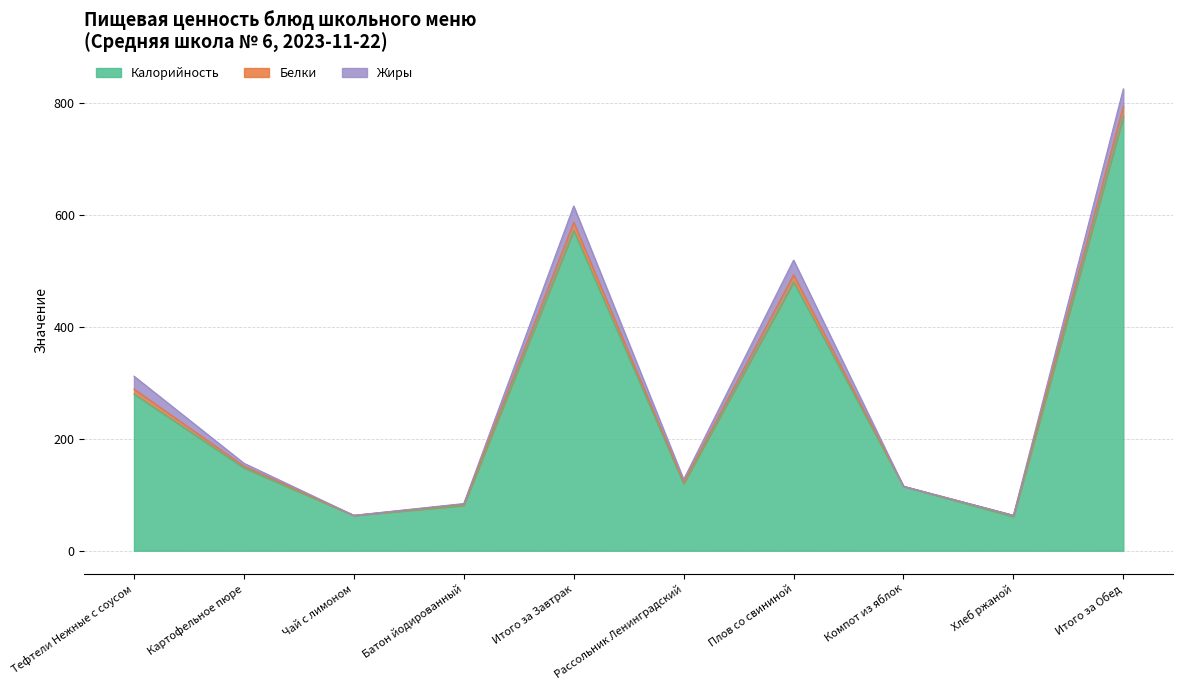

At which category is the sum across all series the highest?

Итого за Обед